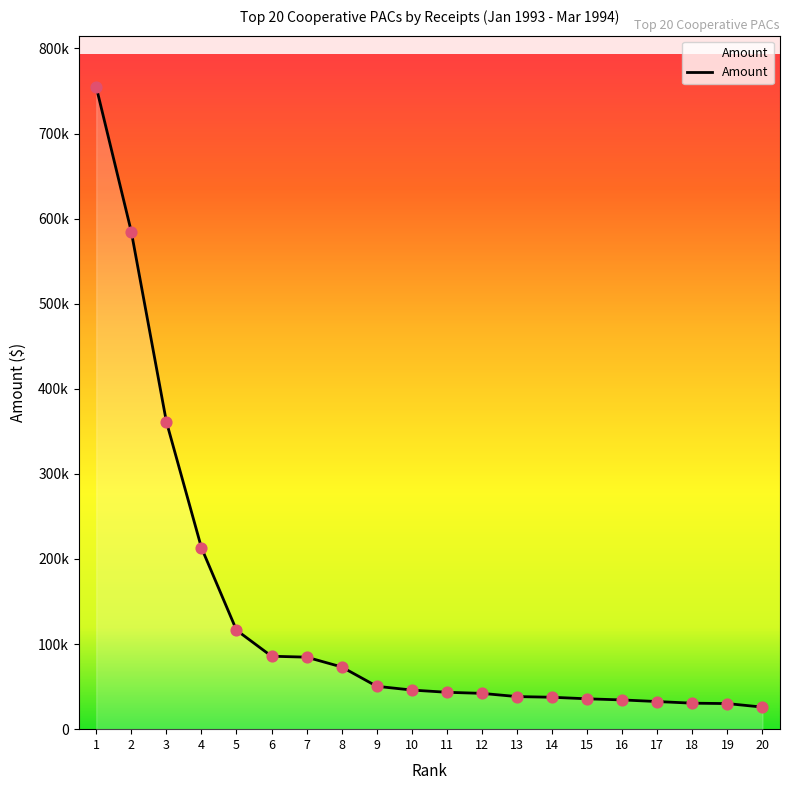

What is the change in value from 4 to 7?

-128625